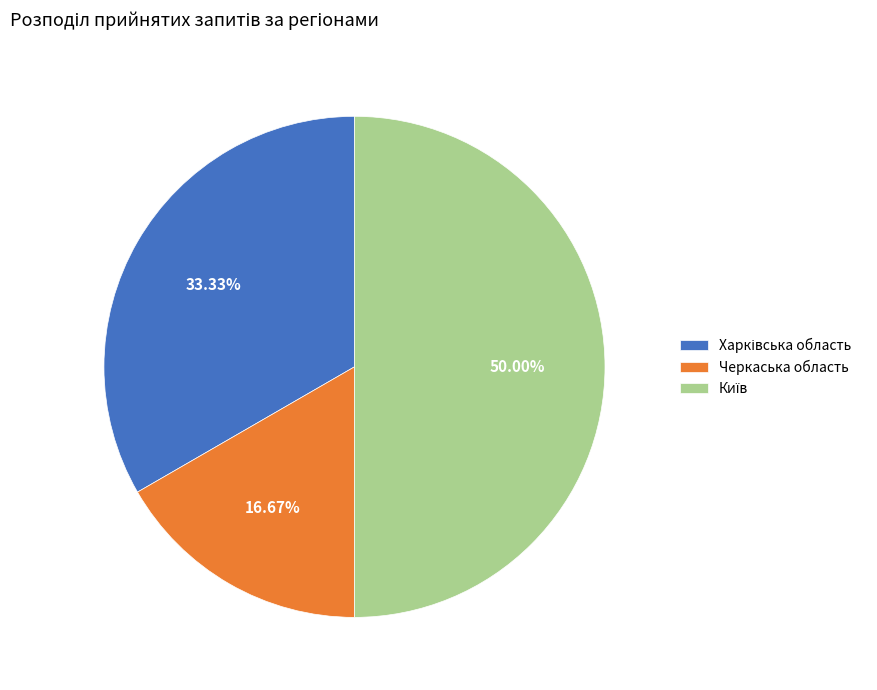

The Черкаська область slice represents 17% of the pie. True or false?

True